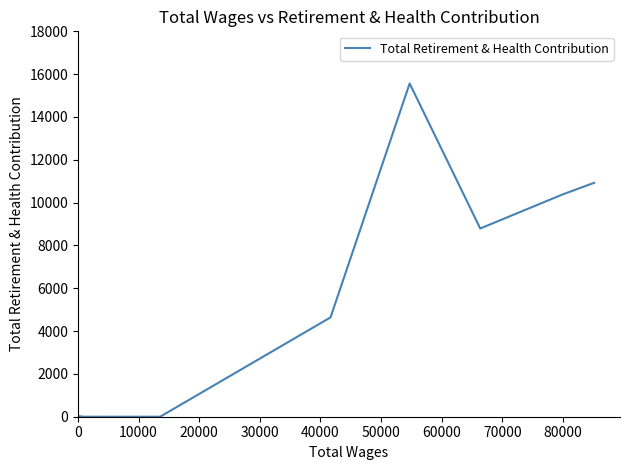

What is the difference between the second highest and second lowest values?

10926